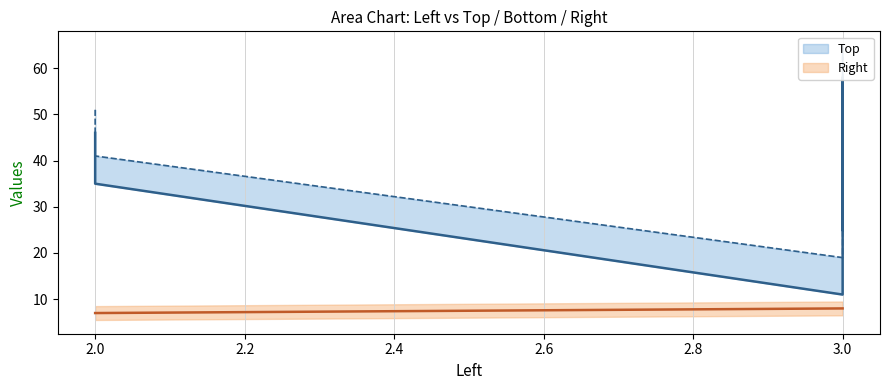

How many data points in Top are less than 35?

2